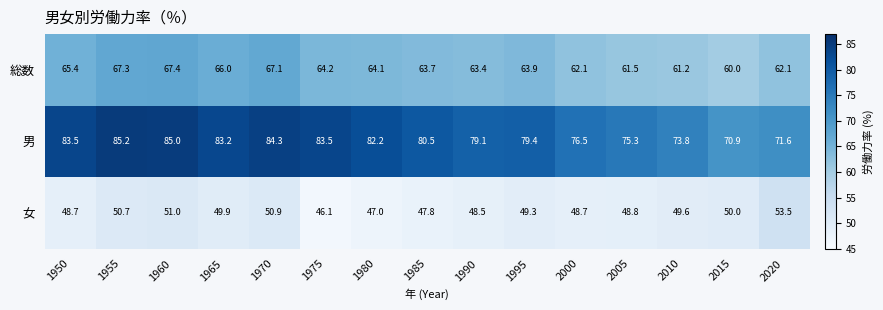

Where does the 総数 series first go above 63?

1950